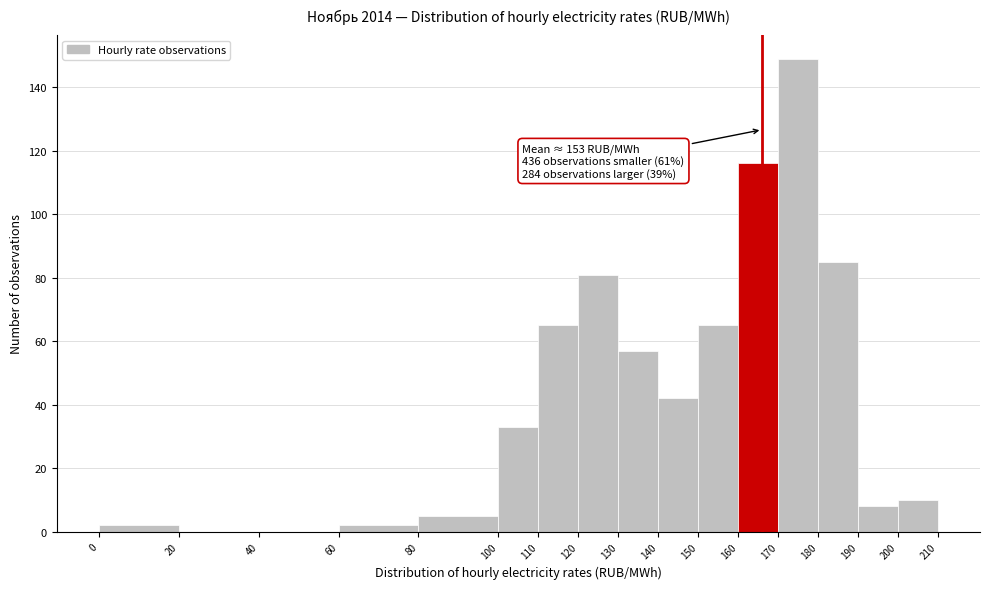

Over which range of the x-axis is the bar tallest?

170 to 180